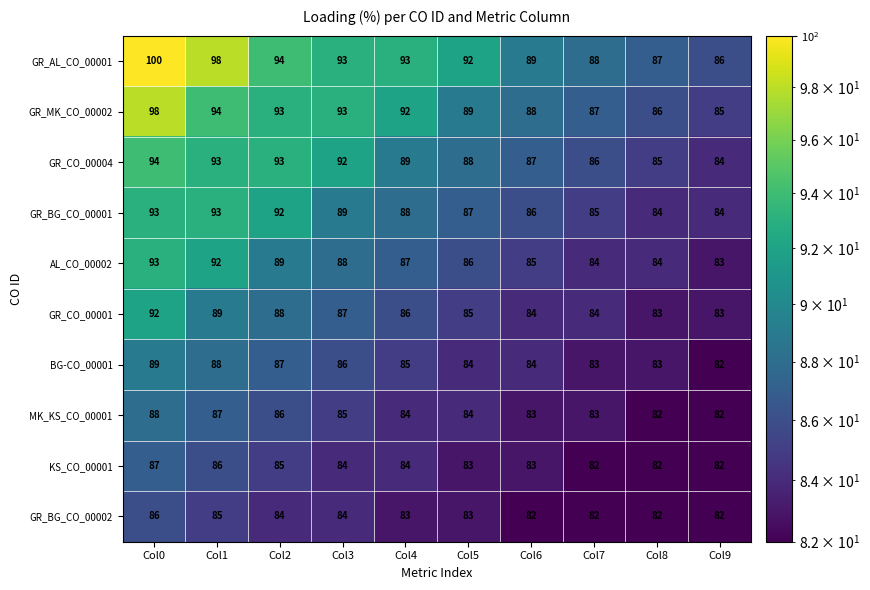

The value of GR_AL_CO_00001 at Col2 is 94. True or false?

True